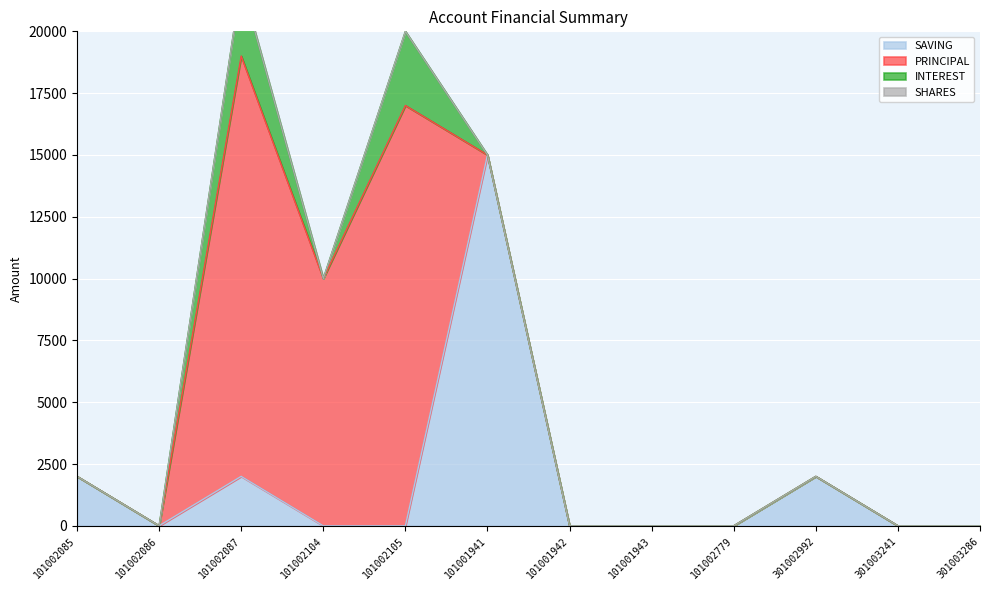

Reading right to left, what are all the values shown in this chart?

SAVING: 301003286=0	301003241=0	301002992=2000	101002779=0	101001943=0	101001942=0	101001941=15000	101002105=0	101002104=0	101002087=2000	101002086=0	101002085=2000
PRINCIPAL: 301003286=0	301003241=0	301002992=0	101002779=0	101001943=0	101001942=0	101001941=0	101002105=17000	101002104=10000	101002087=17000	101002086=0	101002085=0
INTEREST: 301003286=0	301003241=0	301002992=0	101002779=0	101001943=0	101001942=0	101001941=0	101002105=3000	101002104=0	101002087=3000	101002086=0	101002085=0
SHARES: 301003286=0	301003241=0	301002992=0	101002779=0	101001943=0	101001942=0	101001941=0	101002105=0	101002104=0	101002087=0	101002086=0	101002085=0